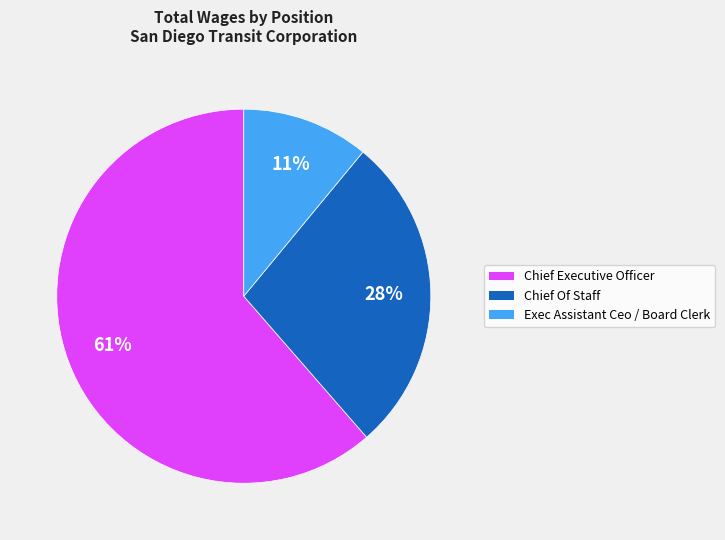

True or false: Exec Assistant Ceo / Board Clerk accounts for 11% of the total.

True